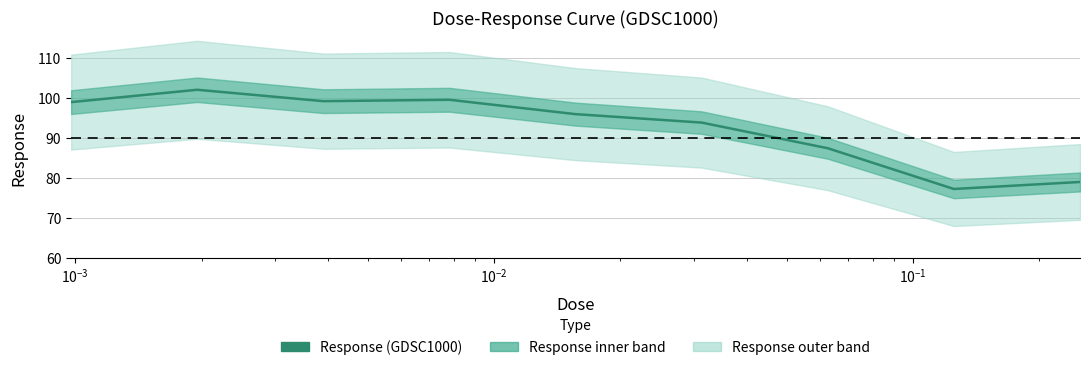

Reading left to right, list all the values displayed in this chart.

99.0	102.0	99.2	99.5	95.9	93.8	87.4	77.2	79.0